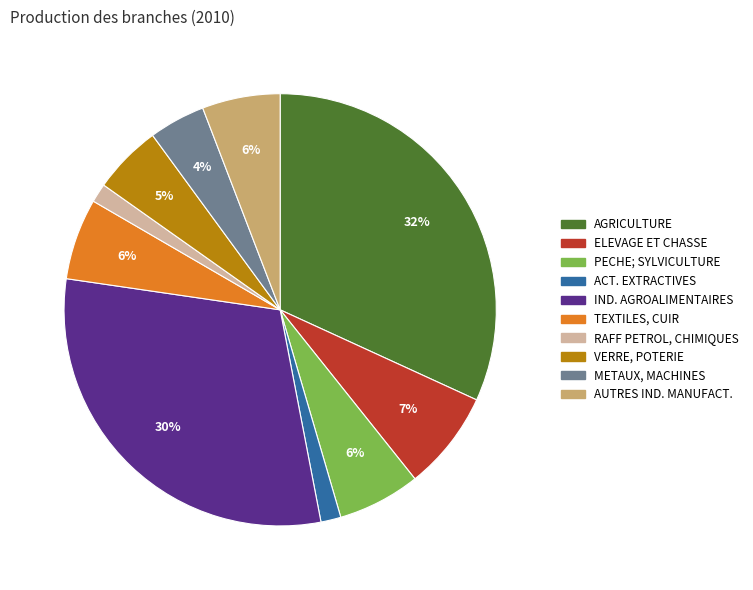

Which has a higher value, ELEVAGE ET CHASSE or AGRICULTURE?

AGRICULTURE